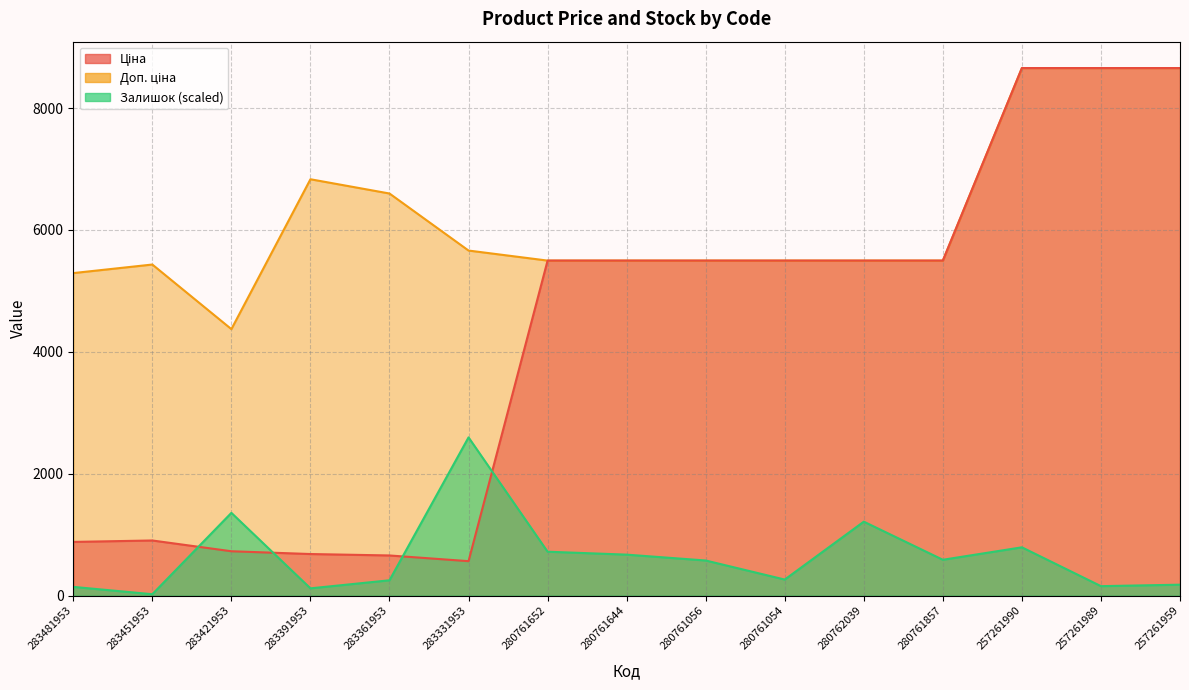

Which series has the largest range (max minus min)?

Ціна